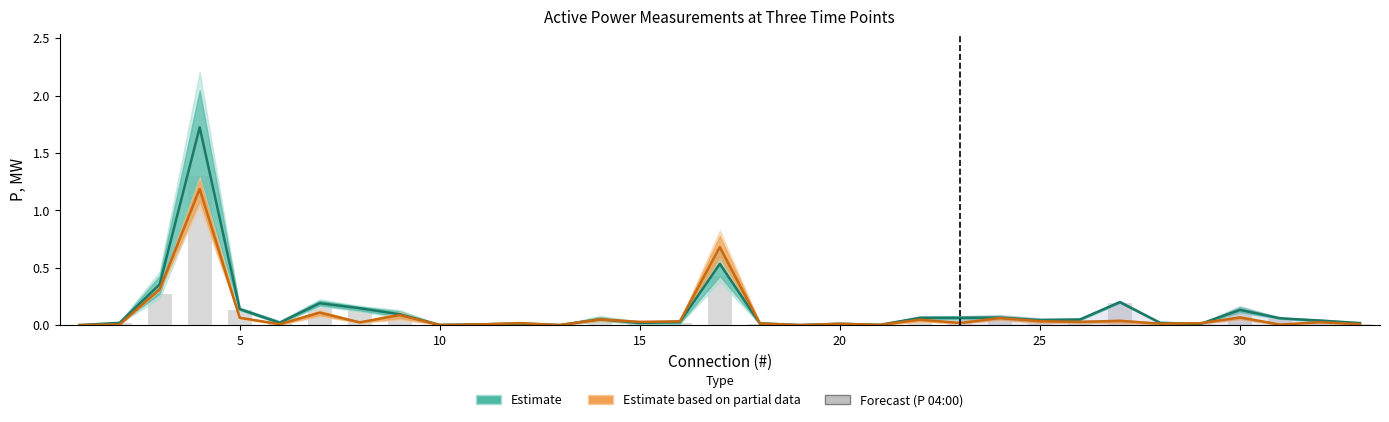

The chart shows a value of 0.1 at 25. True or false?

False